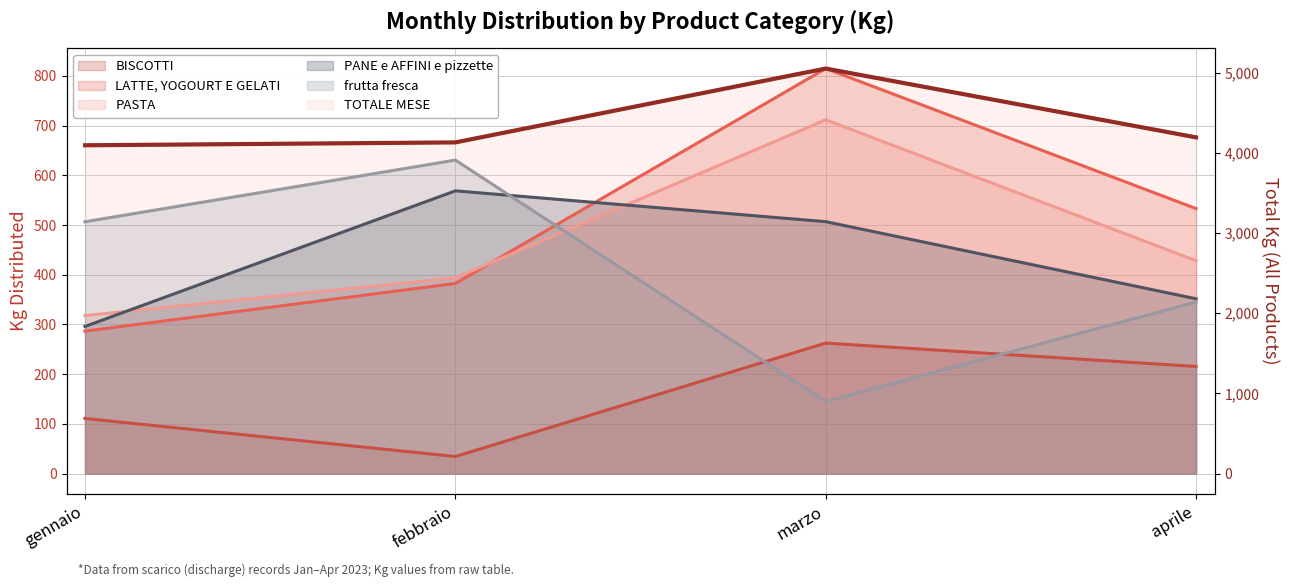

True or false: PASTA (line) has a value of 452.5 at gennaio.

False